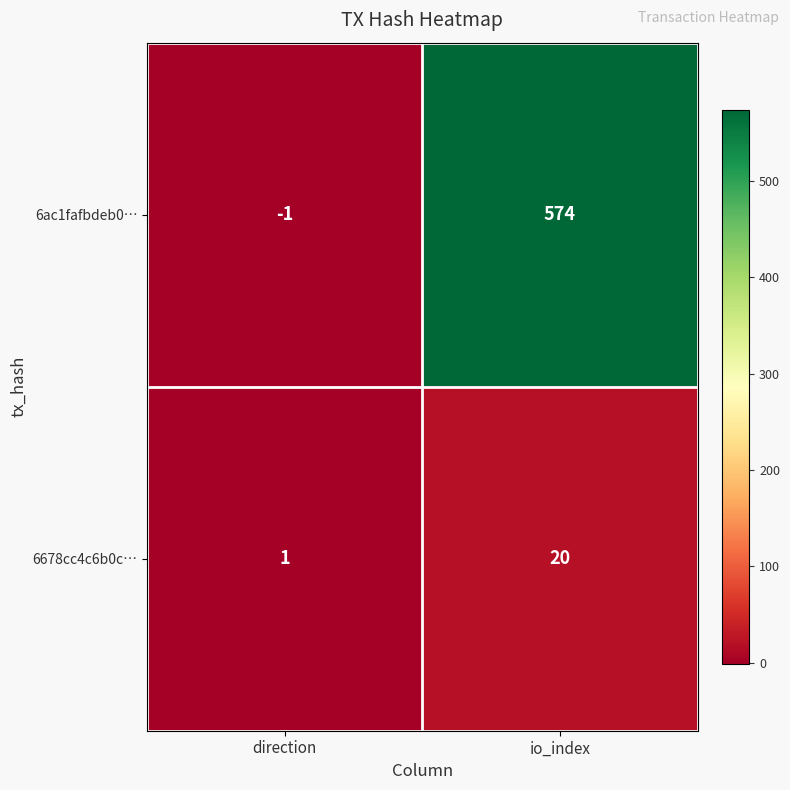

Which category has the highest value across all series?

io_index